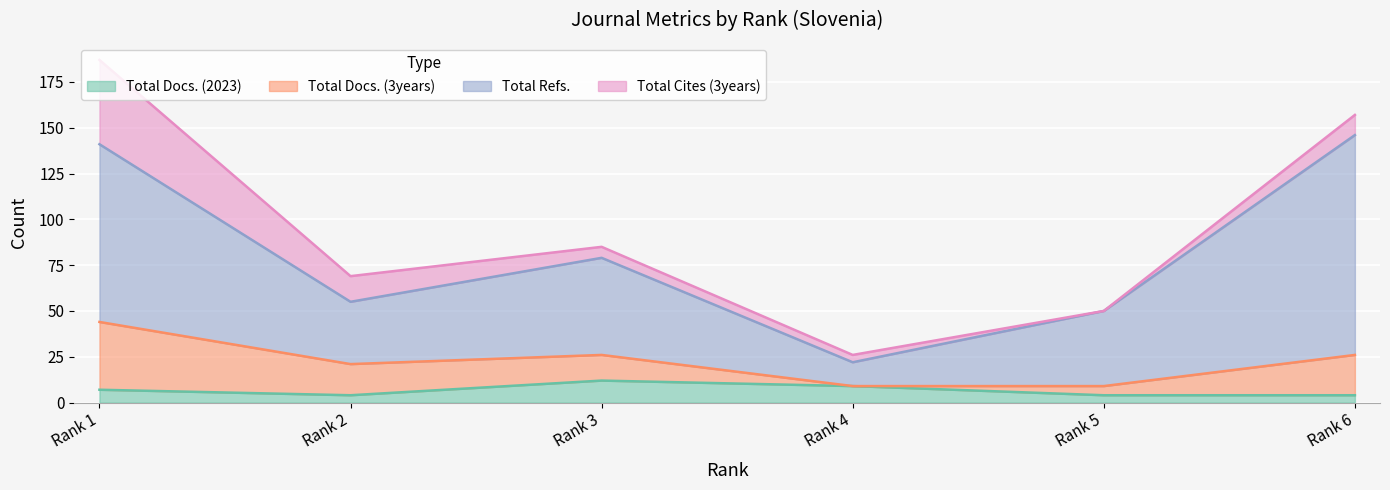

What is the highest value of the Total Docs. (2023) series?

12